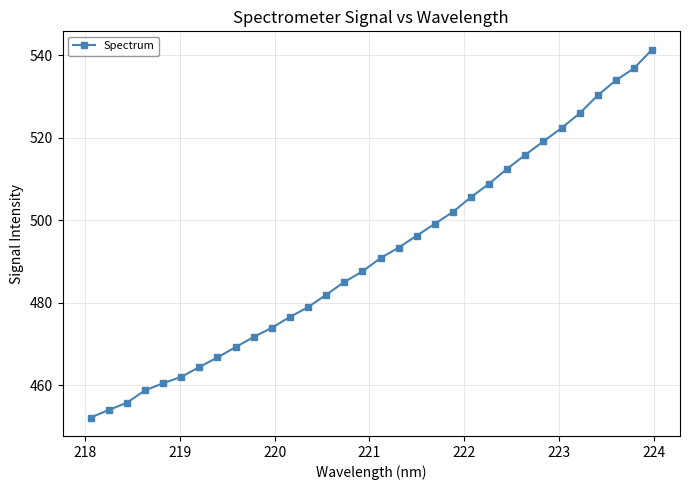

Is this an area chart (filled region under the line)?

No